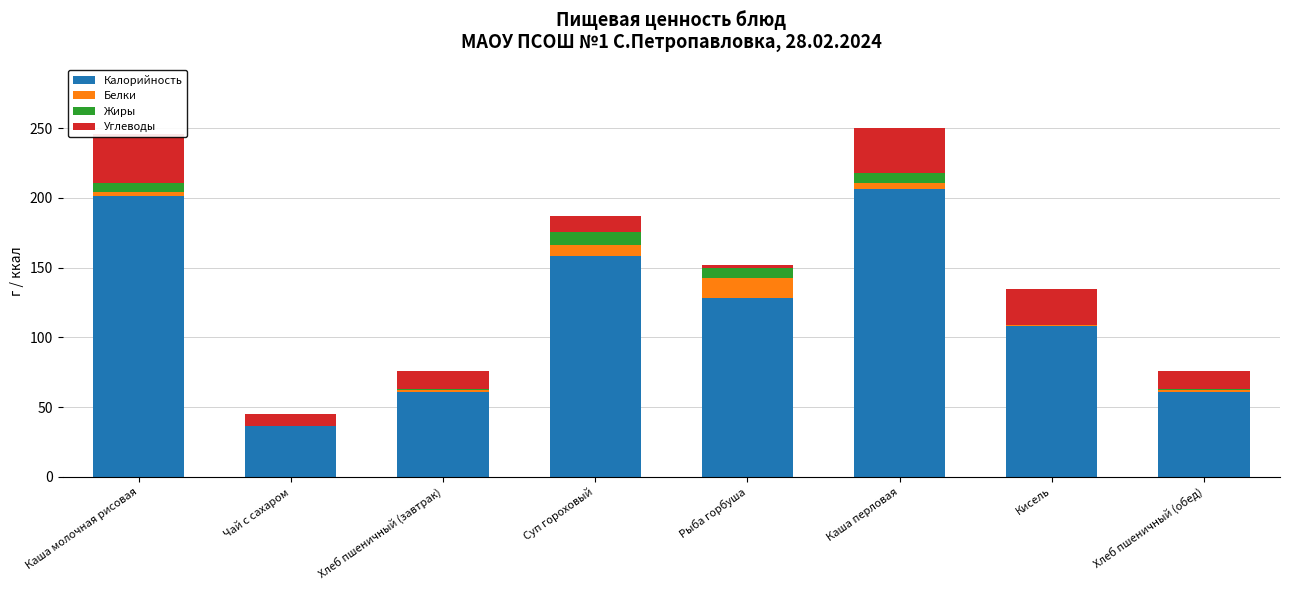

True or false: Жиры has a value of 6.3 at Каша молочная рисовая.

True